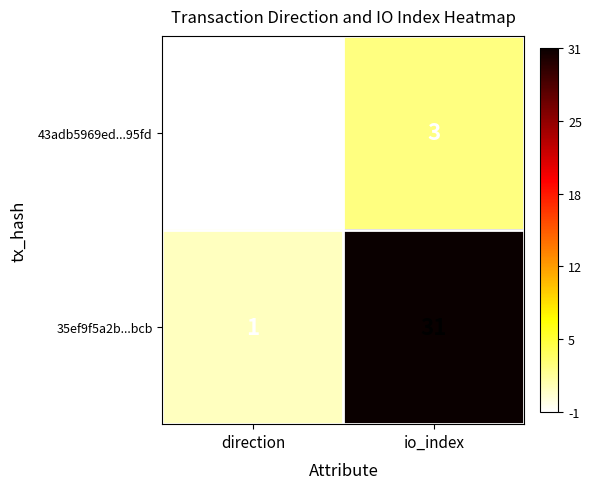

At how many categories does at least one series exceed 0?

2